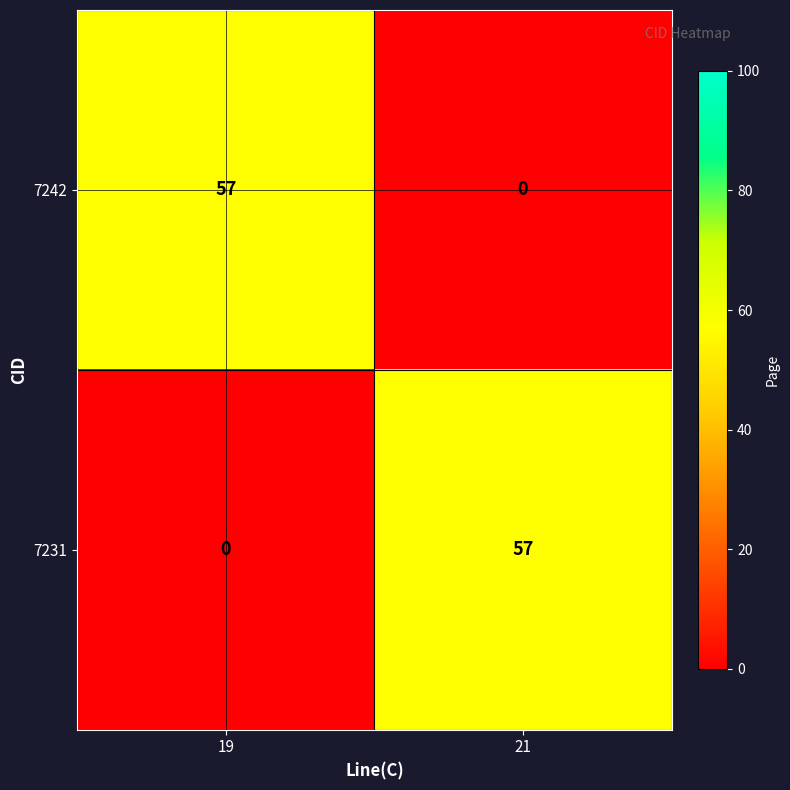

What is the difference between the 7231 values at 21 and 19?

57